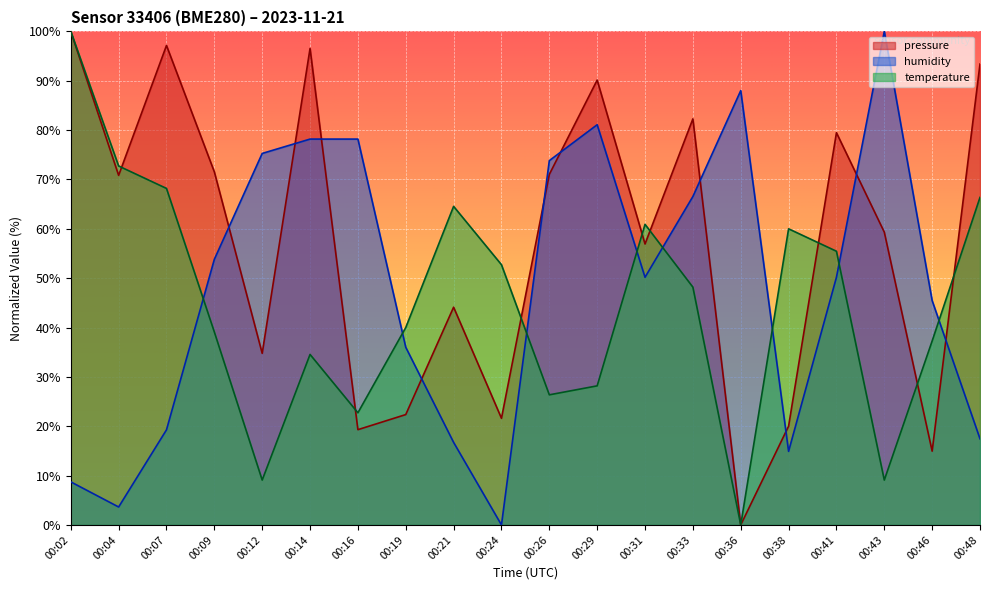

Is the value of temperature at 00:31 greater than the value of pressure at 00:09?

No